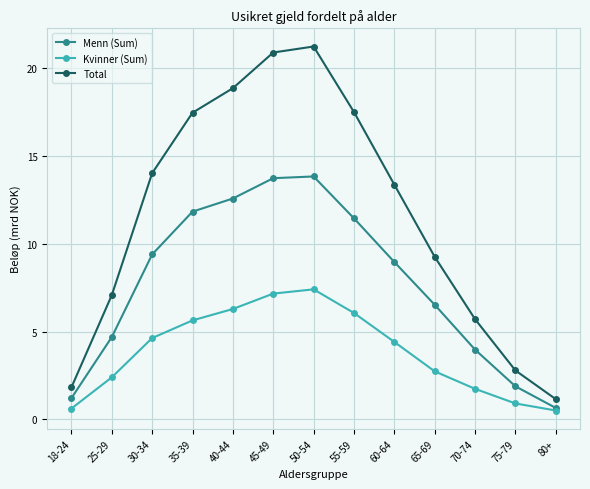

What is the value of the Kvinner (Sum) point at the 1st from the left?

0.6